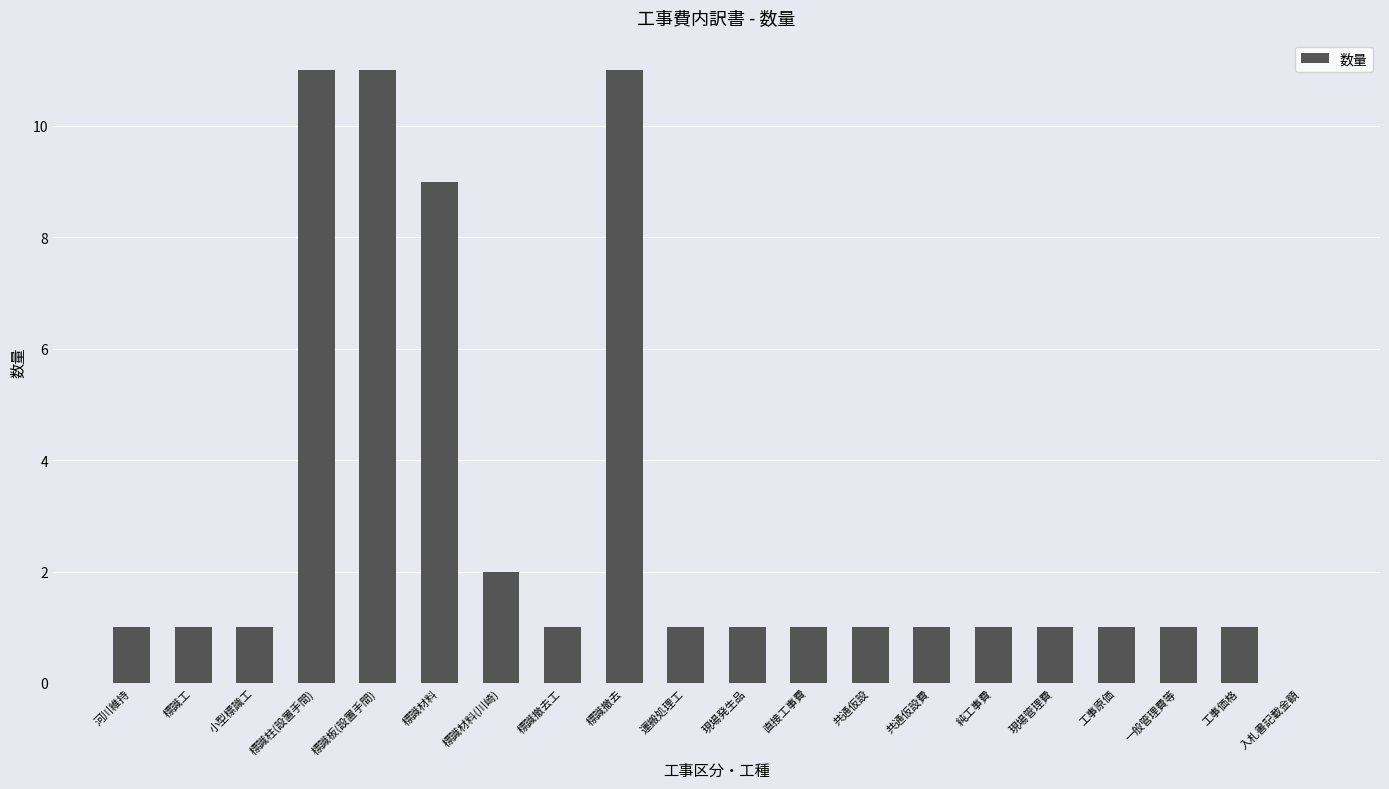

Count the number of data series in this chart.

1